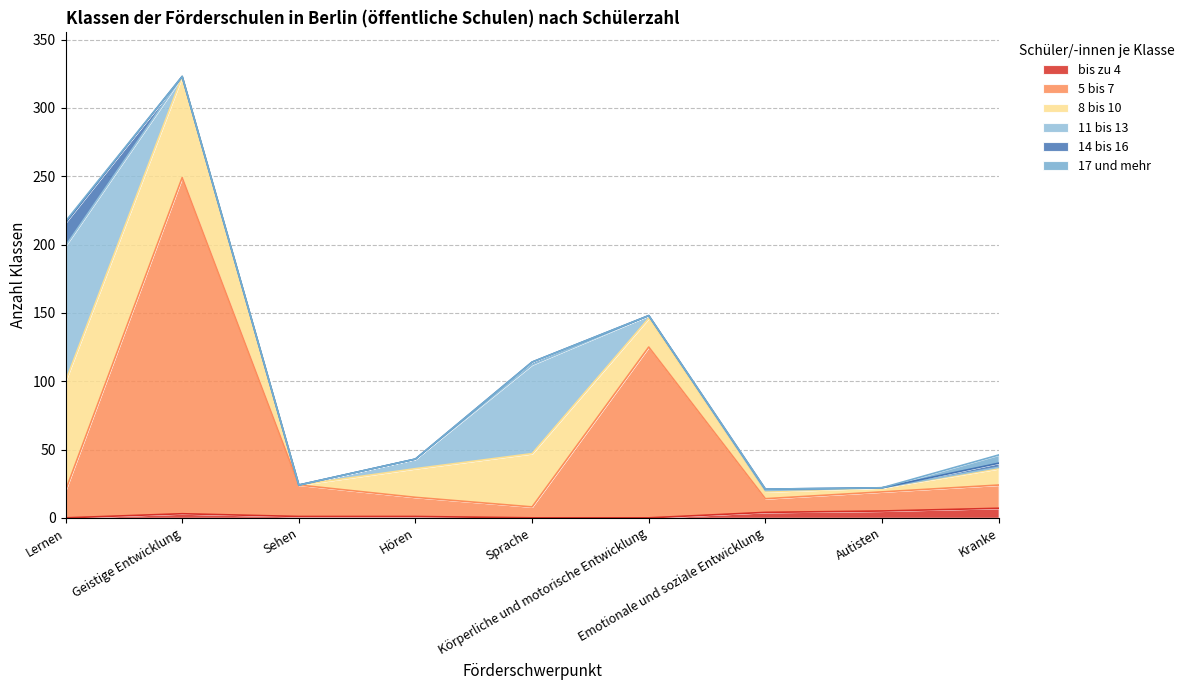

Reading left to right, list all the values displayed in this chart.

bis zu 4: Lernen=0	Geistige Entwicklung=3	Sehen=1	Hören=1	Sprache=0	Körperliche und motorische Entwicklung=0	Emotionale und soziale Entwicklung=4	Autisten=5	Kranke=7
5 bis 7: Lernen=20	Geistige Entwicklung=246	Sehen=23	Hören=14	Sprache=8	Körperliche und motorische Entwicklung=125	Emotionale und soziale Entwicklung=10	Autisten=14	Kranke=17
8 bis 10: Lernen=80	Geistige Entwicklung=74	Sehen=0	Hören=21	Sprache=39	Körperliche und motorische Entwicklung=21	Emotionale und soziale Entwicklung=5	Autisten=3	Kranke=12
11 bis 13: Lernen=99	Geistige Entwicklung=0	Sehen=0	Hören=7	Sprache=65	Körperliche und motorische Entwicklung=2	Emotionale und soziale Entwicklung=1	Autisten=0	Kranke=1
14 bis 16: Lernen=17	Geistige Entwicklung=0	Sehen=0	Hören=0	Sprache=2	Körperliche und motorische Entwicklung=0	Emotionale und soziale Entwicklung=1	Autisten=0	Kranke=3
17 und mehr: Lernen=1	Geistige Entwicklung=0	Sehen=0	Hören=0	Sprache=0	Körperliche und motorische Entwicklung=0	Emotionale und soziale Entwicklung=0	Autisten=0	Kranke=6